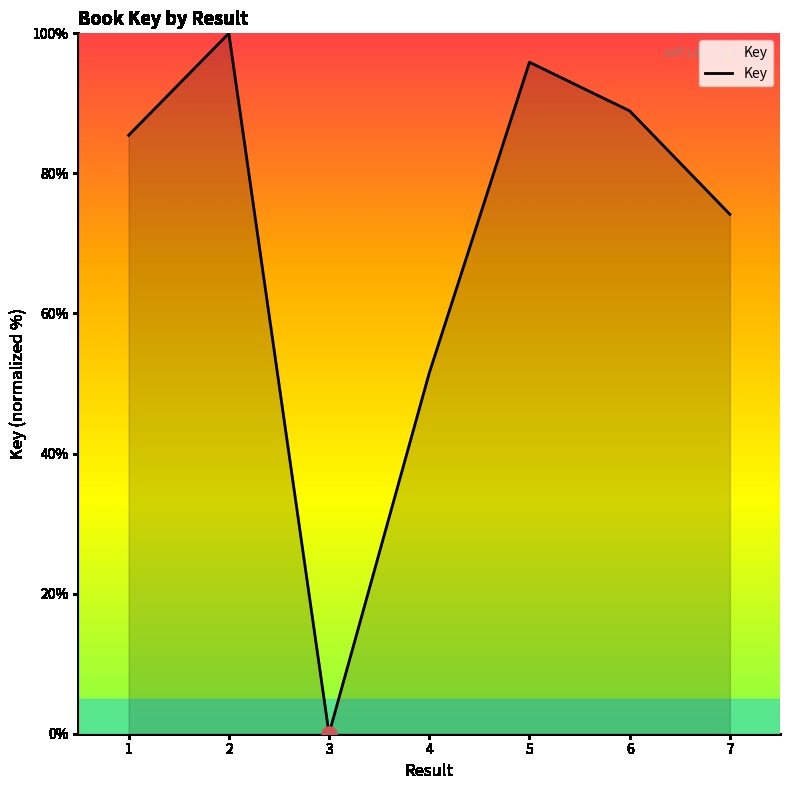

Between 5 and 1, which is larger?

5